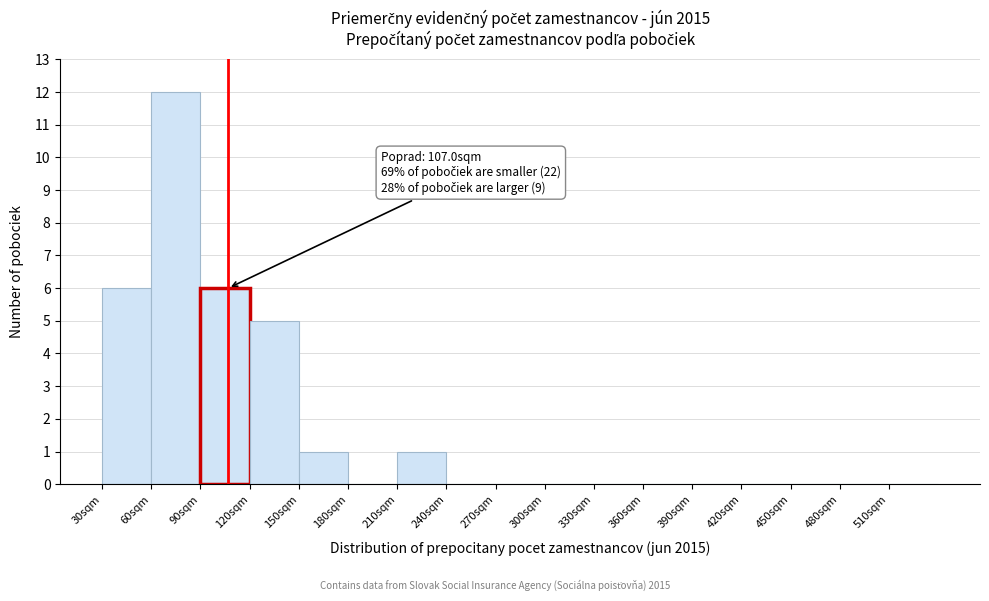

Which range on the x-axis has the tallest bar?

60 to 90